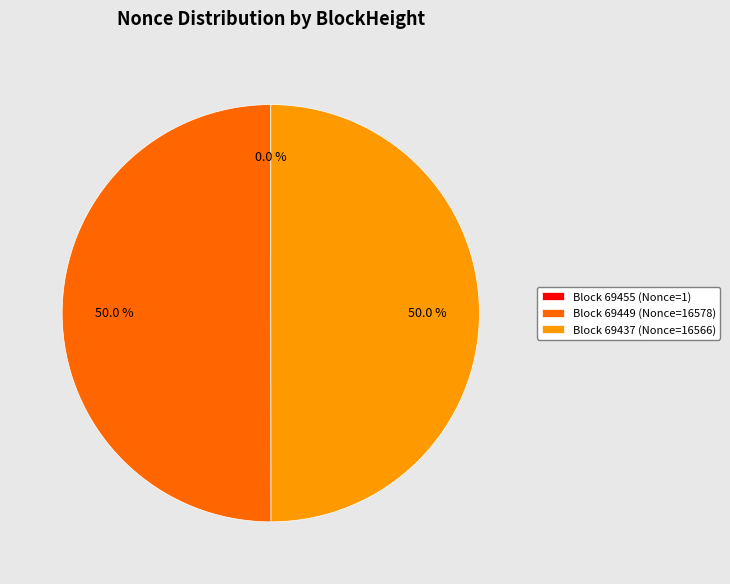

To the nearest percent, what is the difference between the largest and smallest slice percentages?

50%